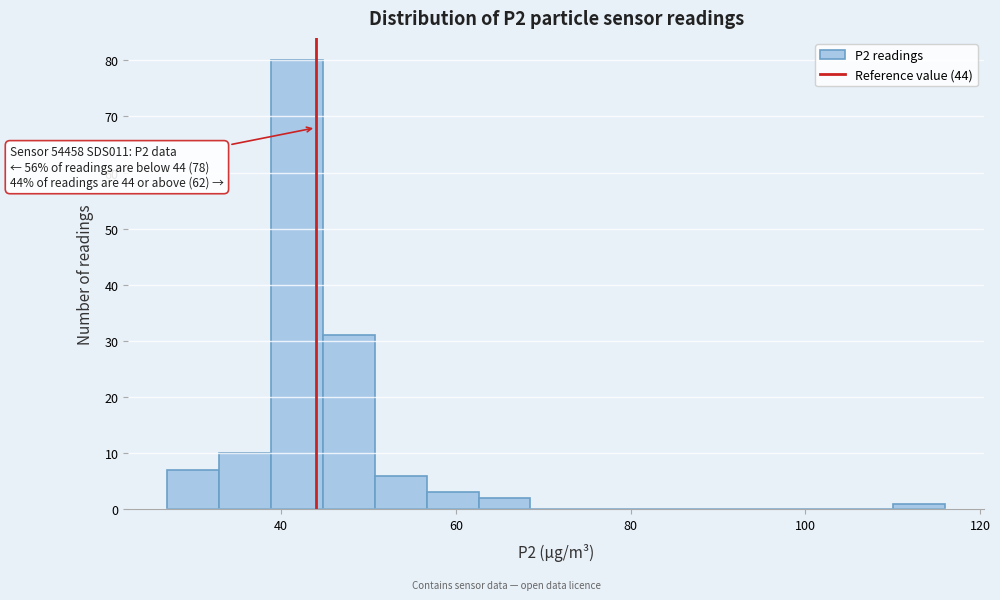

Read against the x-axis, roughly where is the centre of the tallest bar?

42